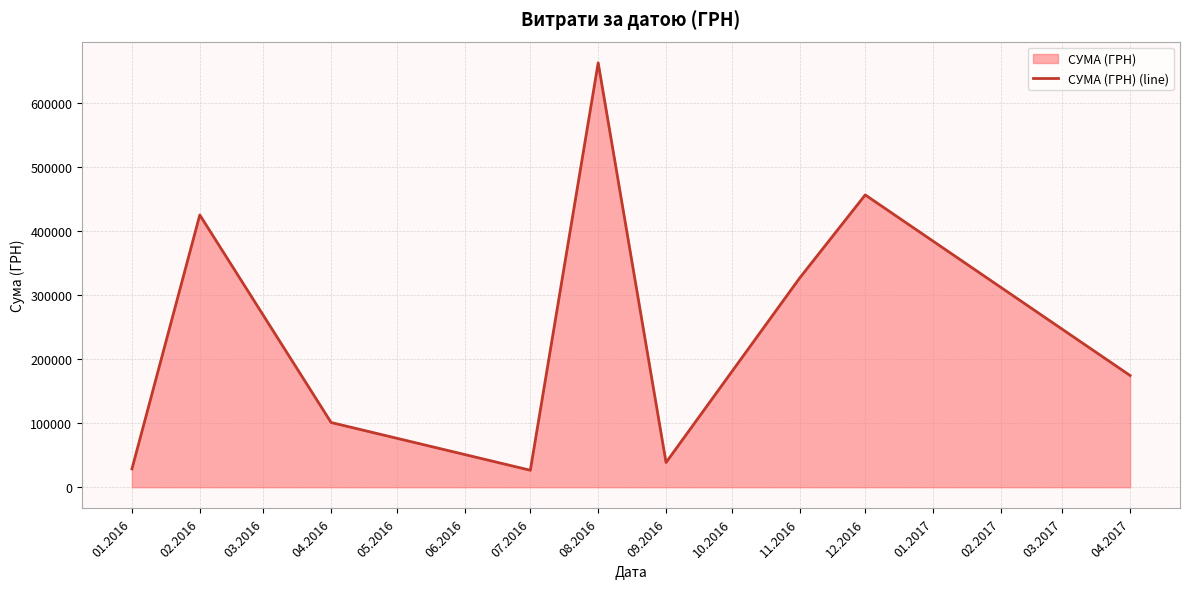

Count the number of data series in this chart.

1